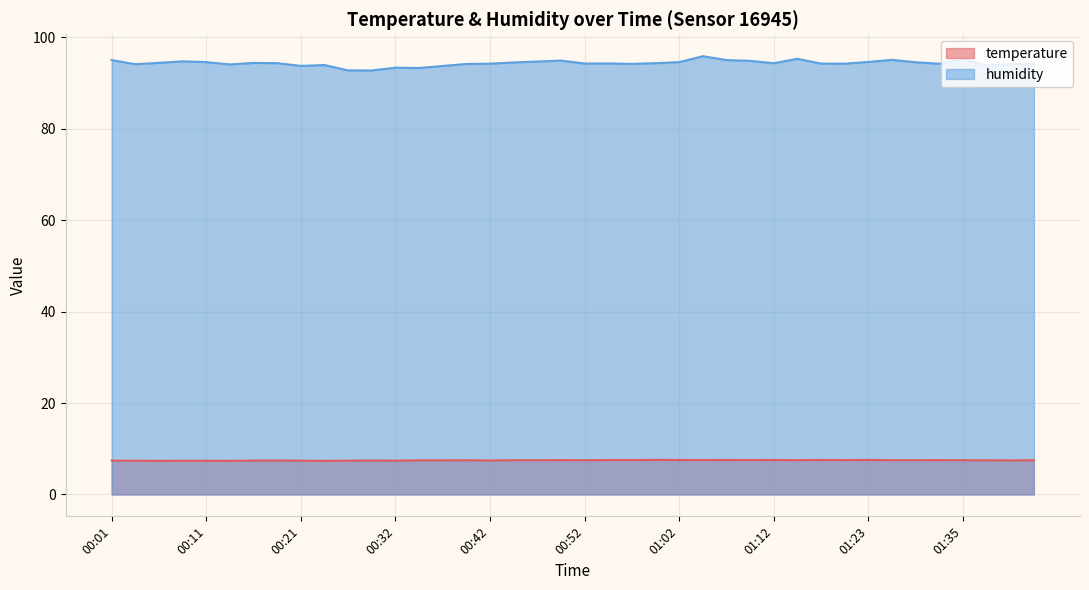

The value of humidity at 00:32 is 93.4. True or false?

True